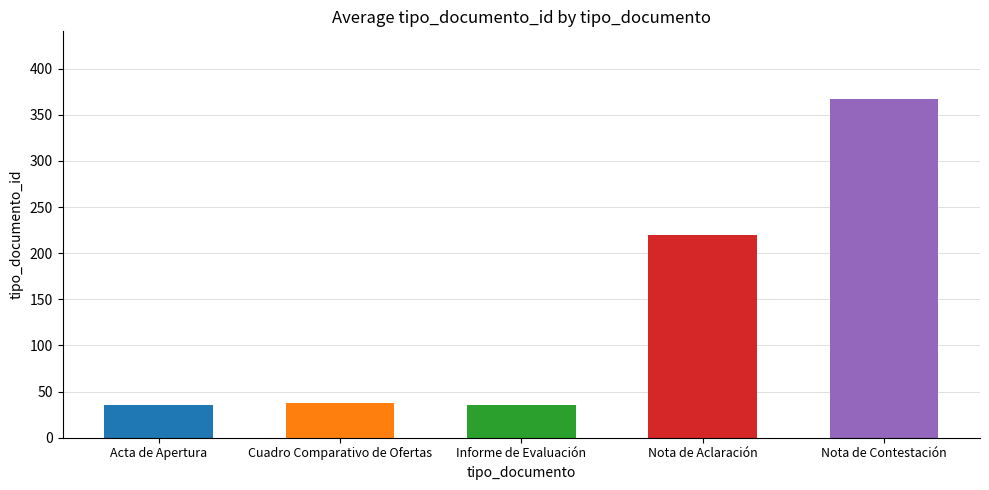

Which category has the lowest value across all series?

Acta de Apertura